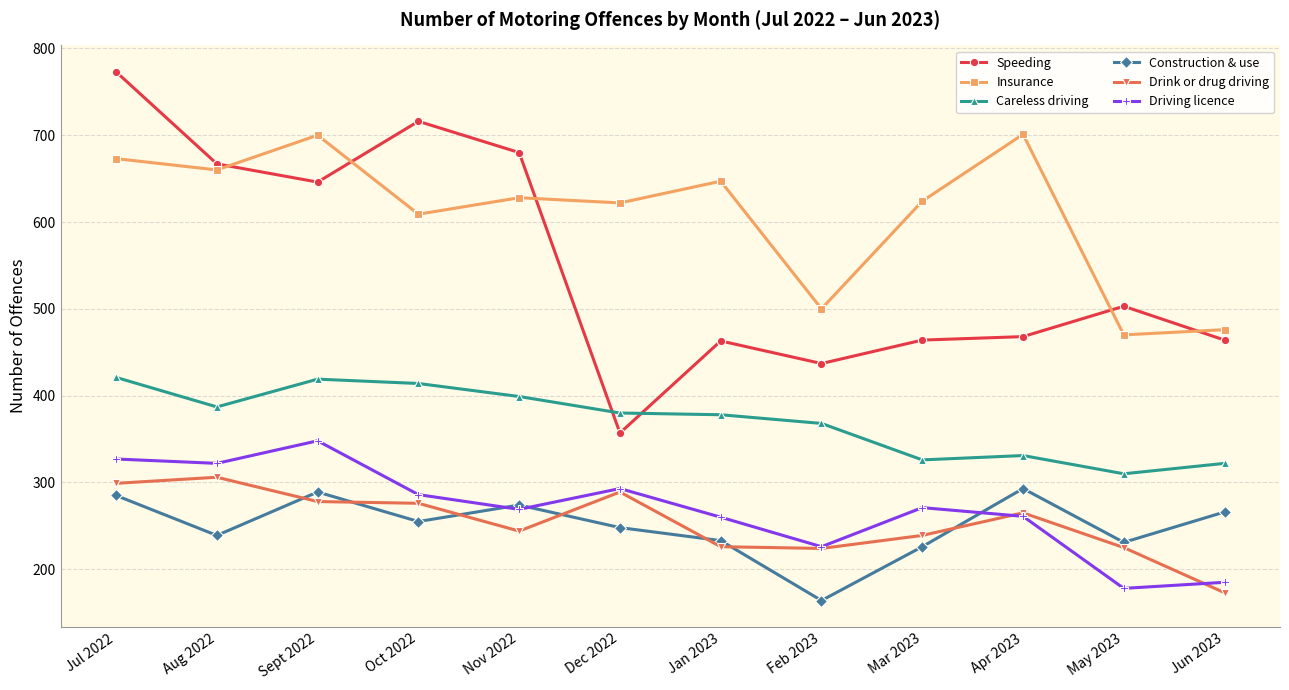

What is the average value of the Careless driving series?

371